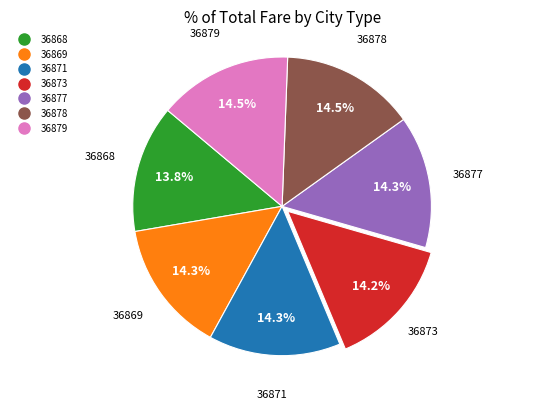

Is it true that 36878 is 23% of the pie?

False